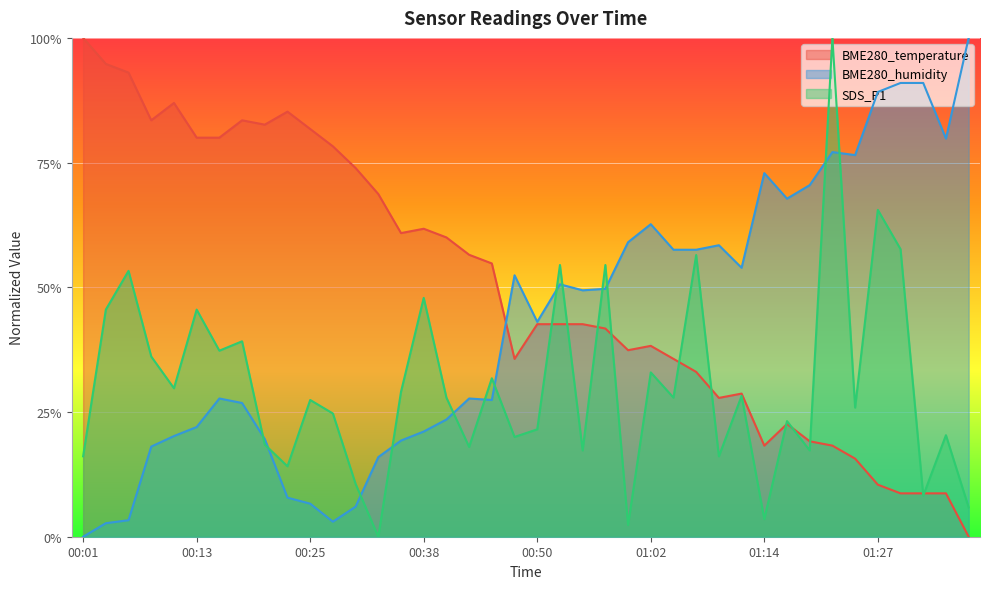

What is the label of the 30th point from the left?

01:12